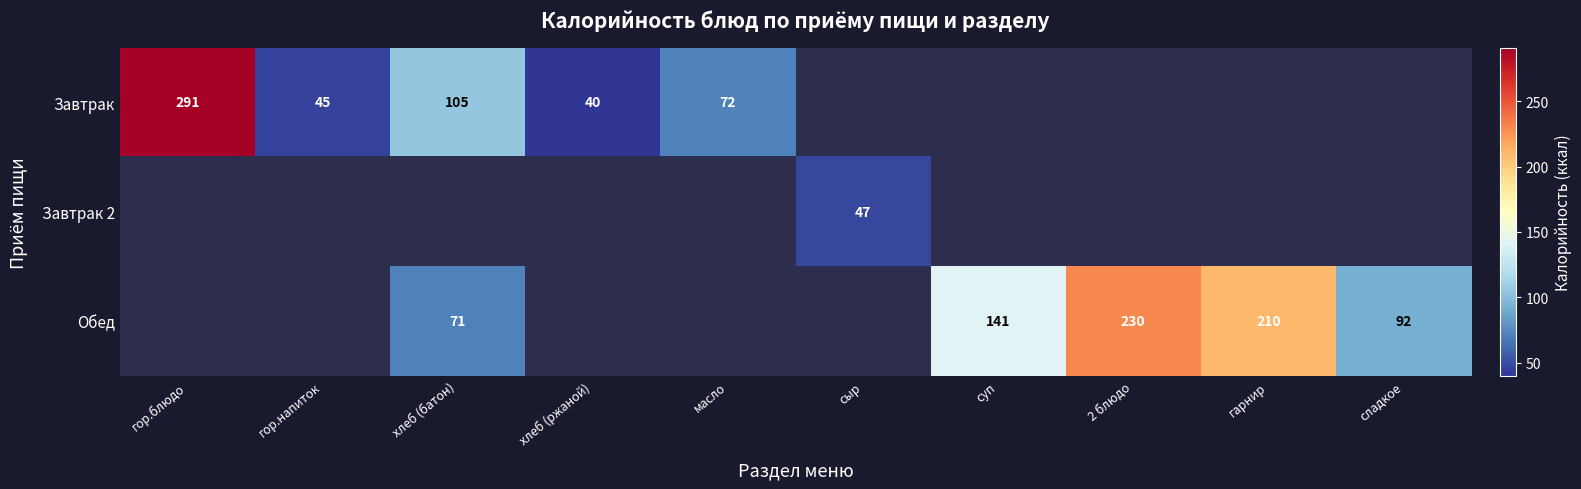

Which has a higher value, суп or хлеб (батон)?

хлеб (батон)